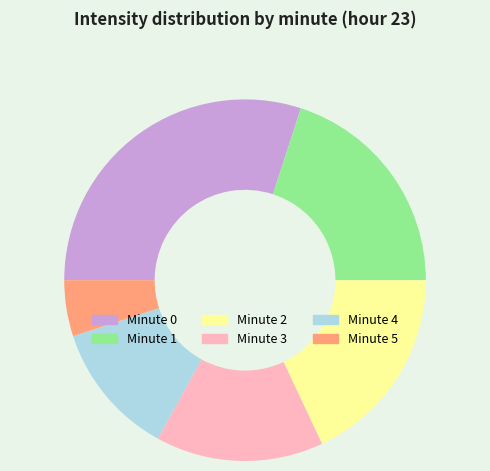

Does any single category account for the majority?

No